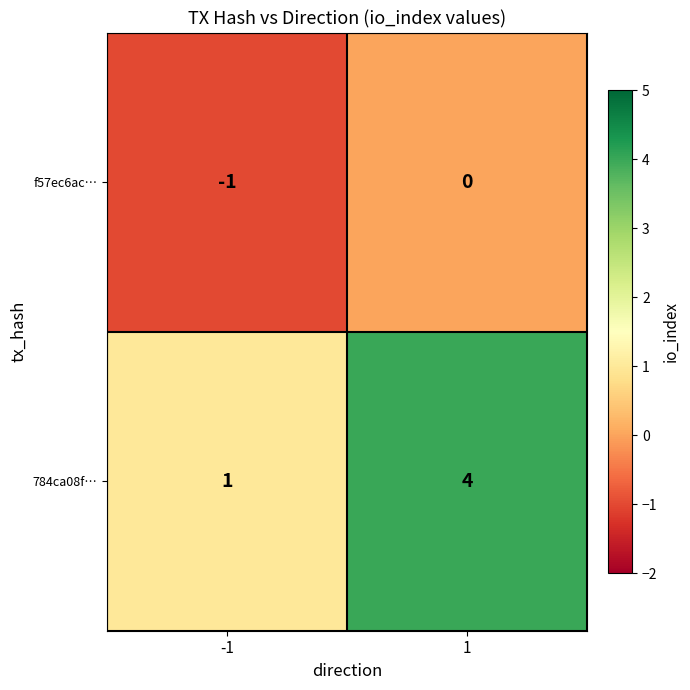

Rank the series by their maximum value, from highest to lowest.

784ca08f…, f57ec6ac…